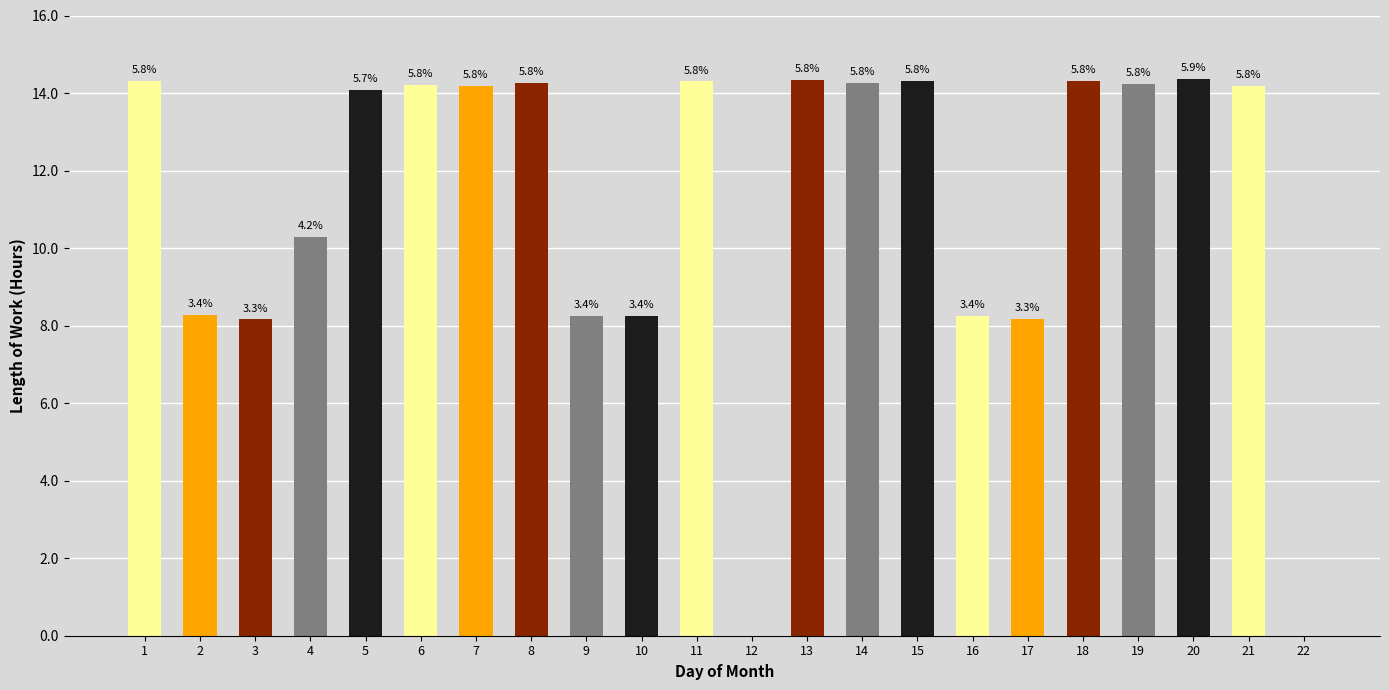

Reading left to right, transcribe all the data shown in this chart.

1=14.3	2=8.3	3=8.2	4=10.3	5=14.1	6=14.2	7=14.2	8=14.3	9=8.2	10=8.2	11=14.3	12=0.0	13=14.3	14=14.3	15=14.3	16=8.2	17=8.2	18=14.3	19=14.2	20=14.4	21=14.2	22=0.0